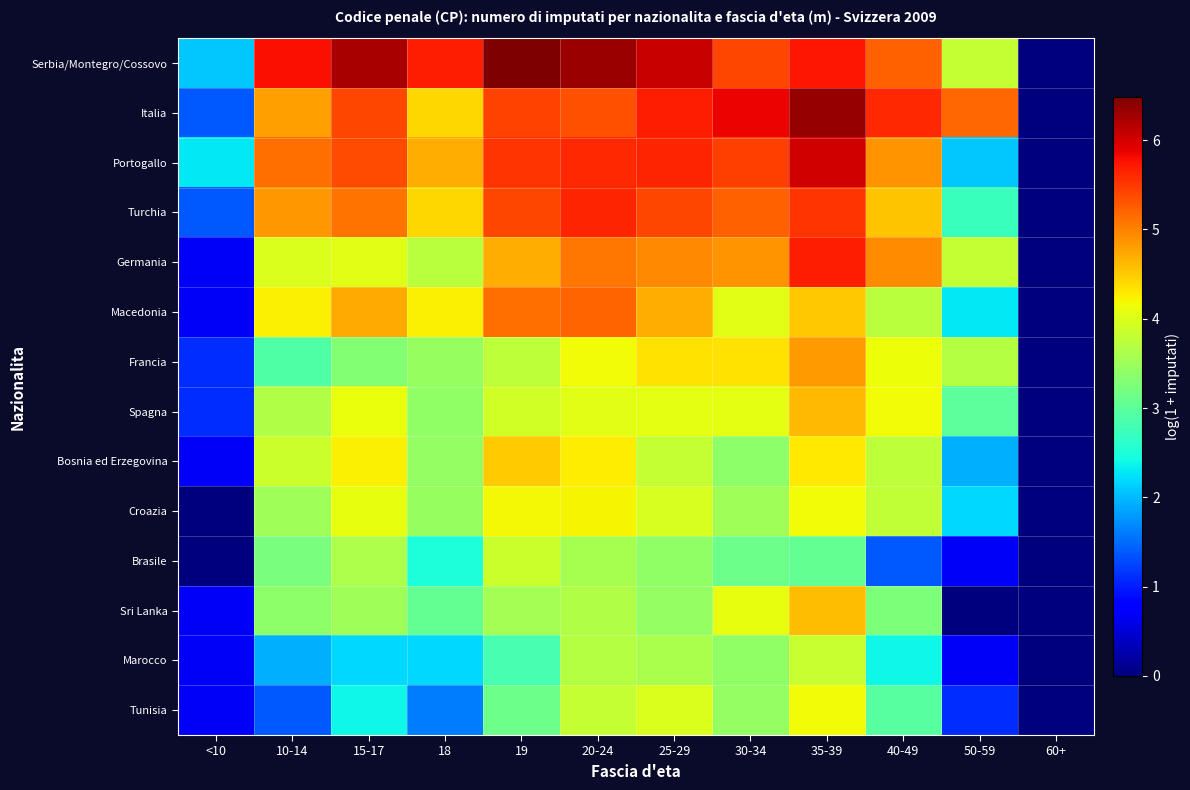

Which label corresponds to the smallest value in the chart?

60+